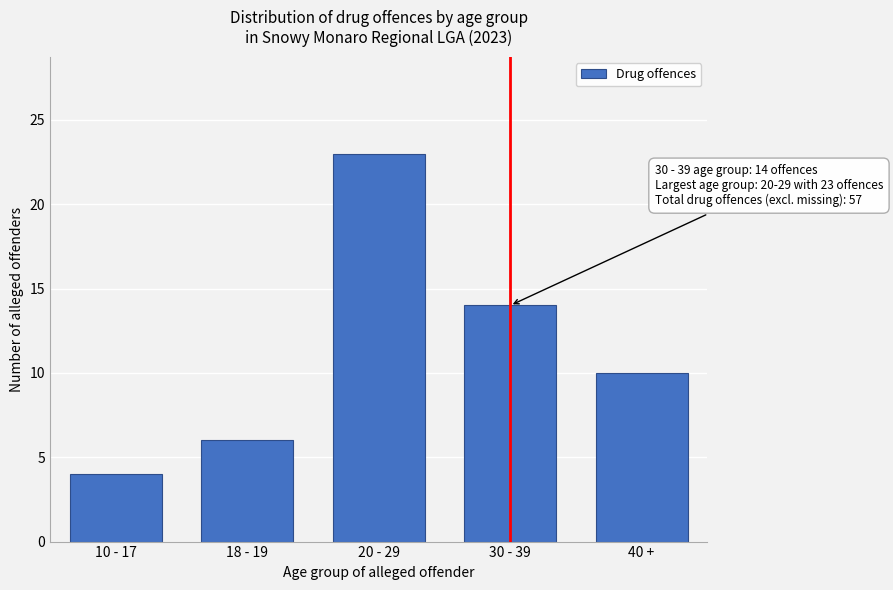

Reading left to right, extract all data points from this chart.

10 - 17=4	18 - 19=6	20 - 29=23	30 - 39=14	40 +=10